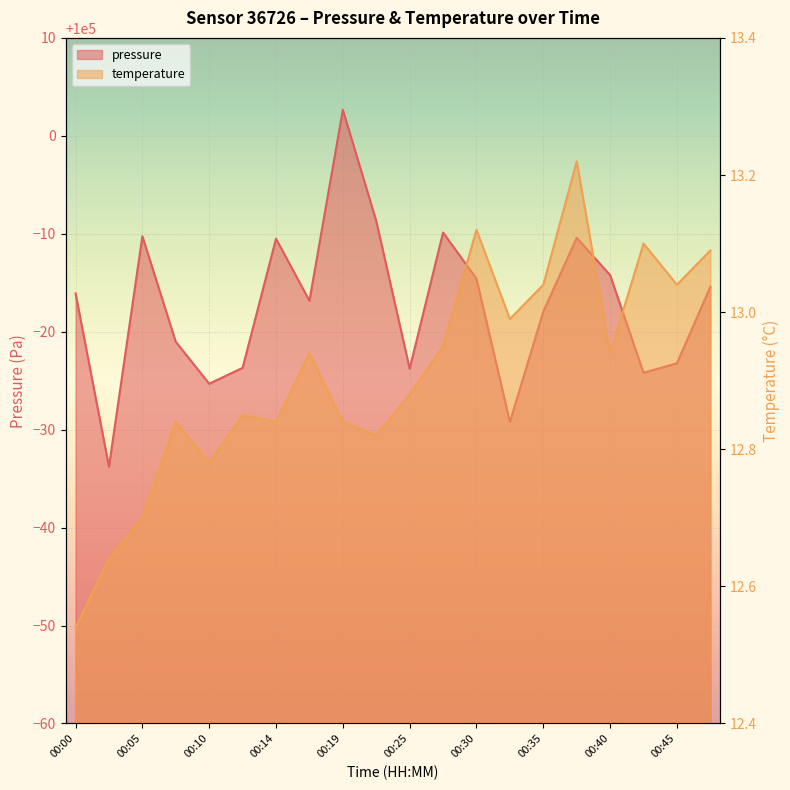

At which label does pressure first exceed 99983?

00:00